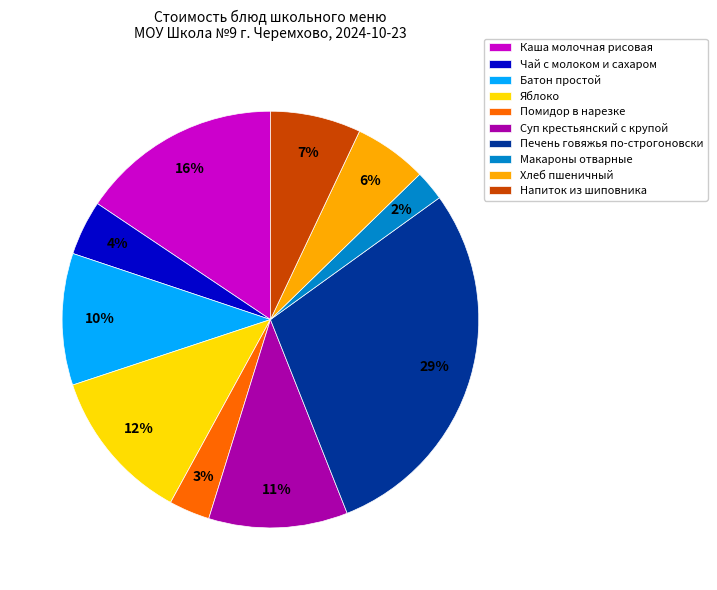

What percentage is the Чай с молоком и сахаром slice, to the nearest percent?

4%